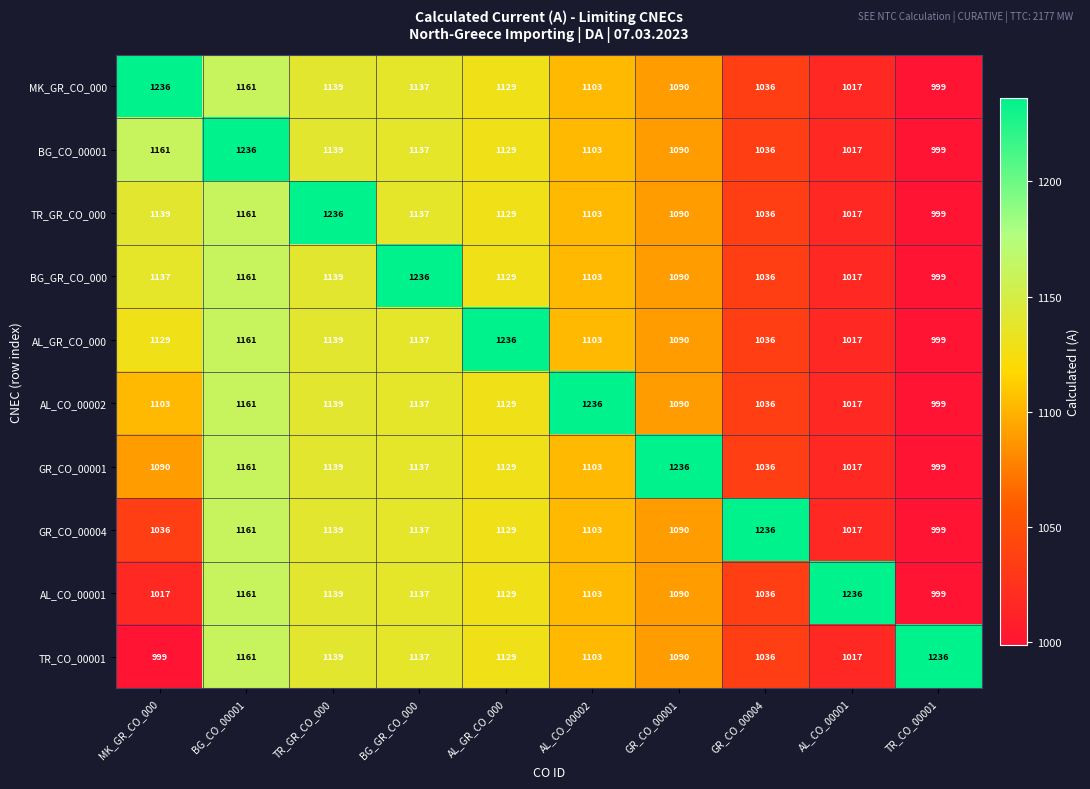

Where does the TR_GR_CO_000 series first go above 1129?

MK_GR_CO_000